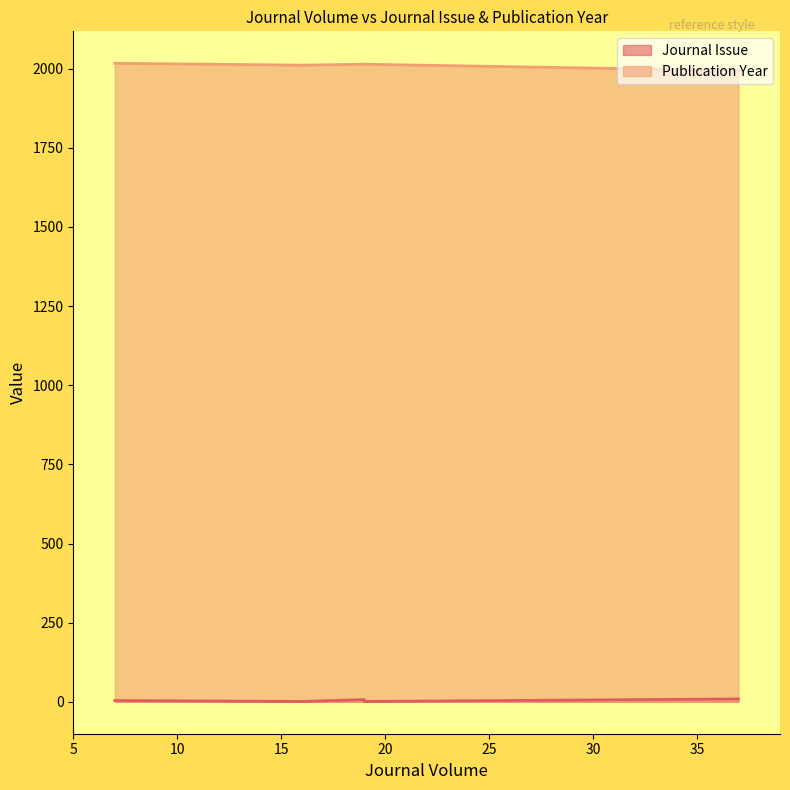

List the labels in order of Journal Issue value, smallest first.

16, 16, 19, 7, 19, 37